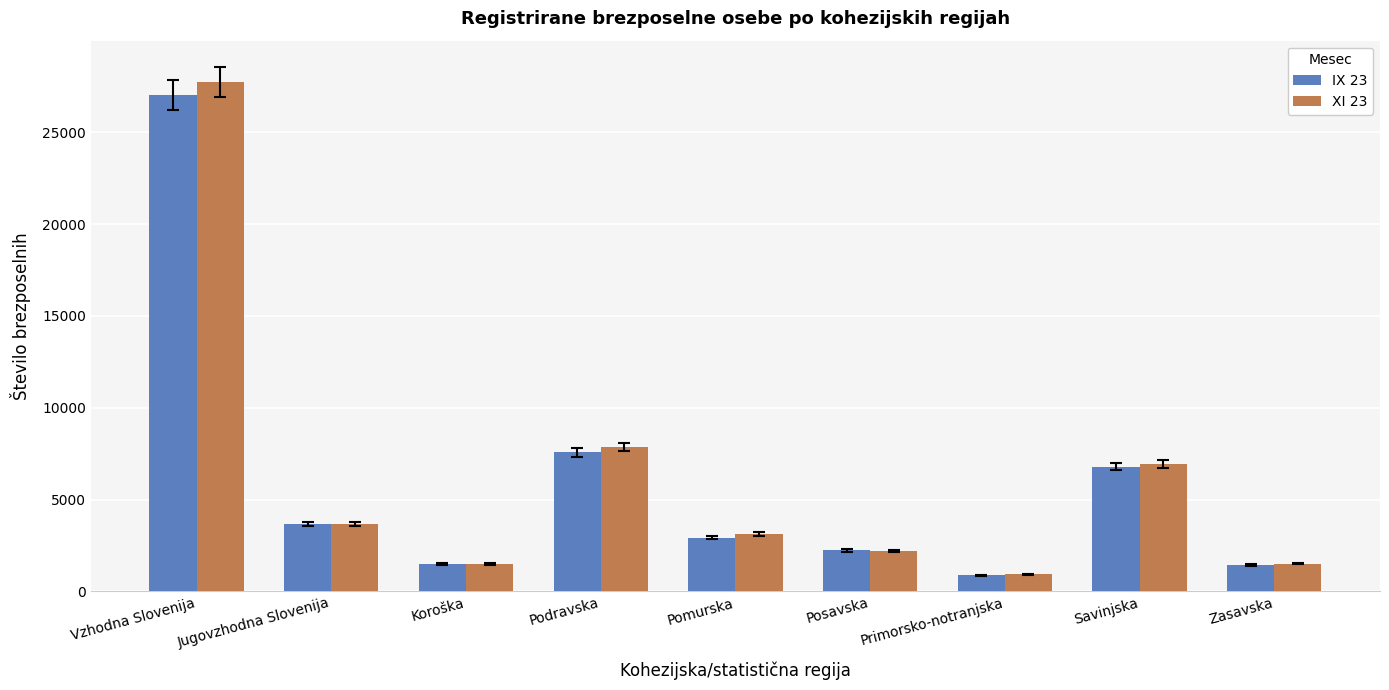

What is the approximate value of IX 23 at Savinjska, to the nearest 100?

6800